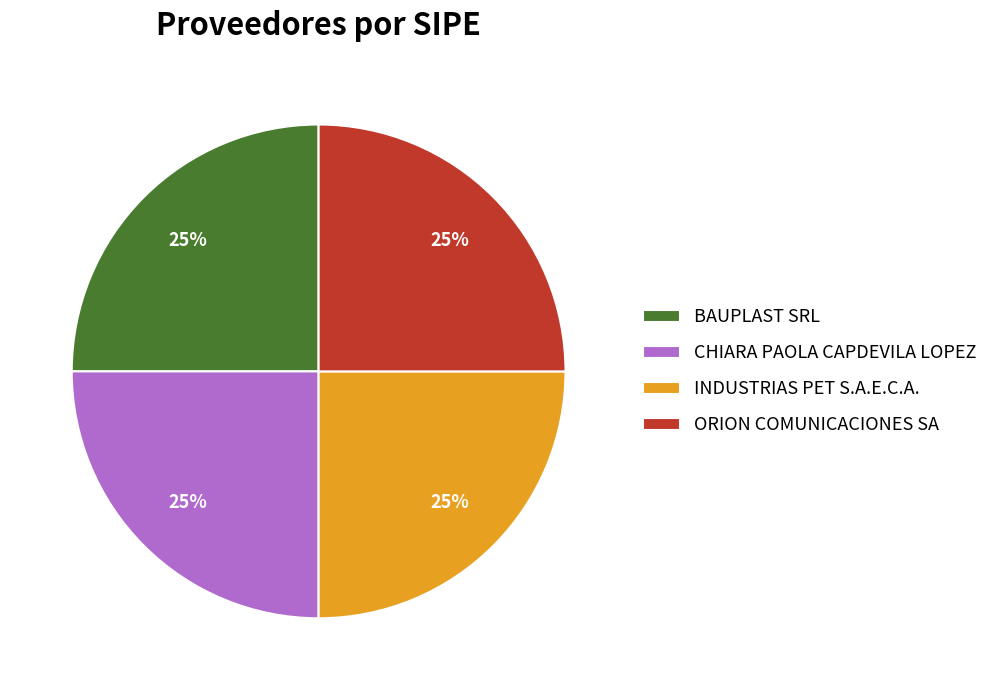

Is CHIARA PAOLA CAPDEVILA LOPEZ the majority of the pie?

No